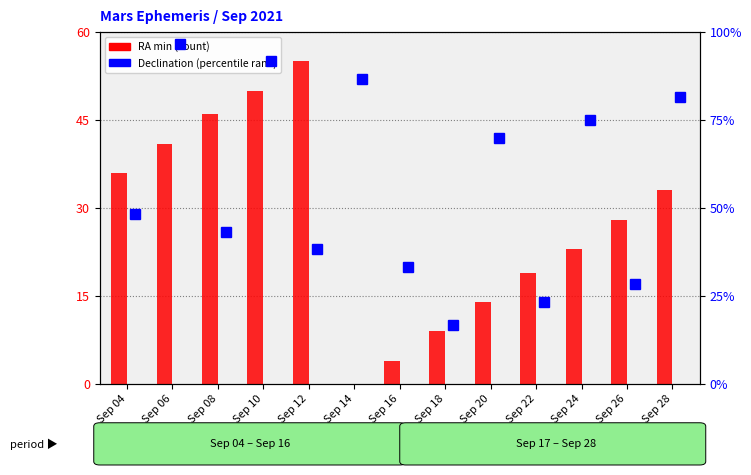

List the labels in order of RA (min) value, largest first.

Sep 12, Sep 10, Sep 08, Sep 06, Sep 04, Sep 28, Sep 26, Sep 24, Sep 22, Sep 20, Sep 18, Sep 16, Sep 14